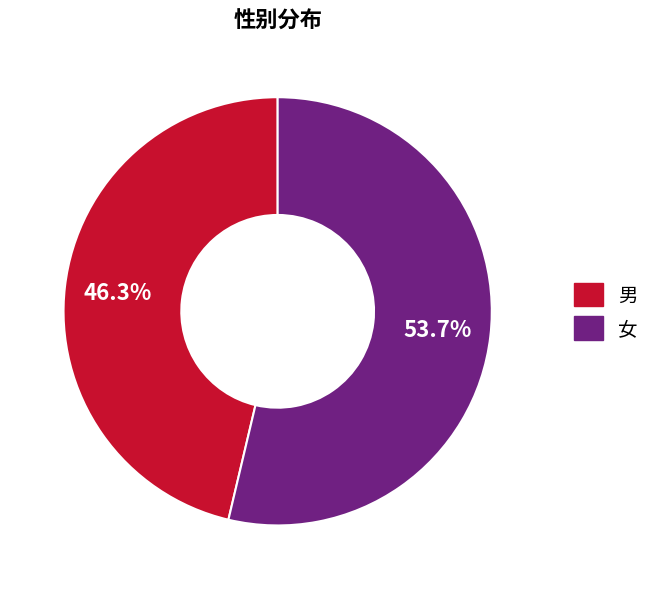

Which category has the smallest portion of the pie?

男